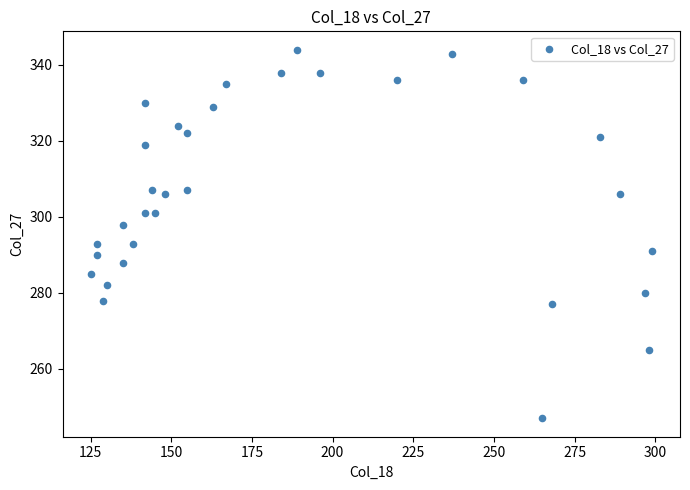

What is the range of X values (max minus min)?

174